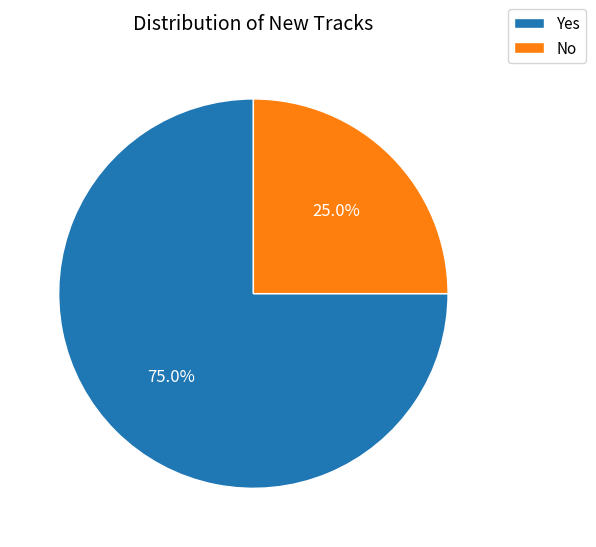

What is the largest slice in the pie chart?

Yes